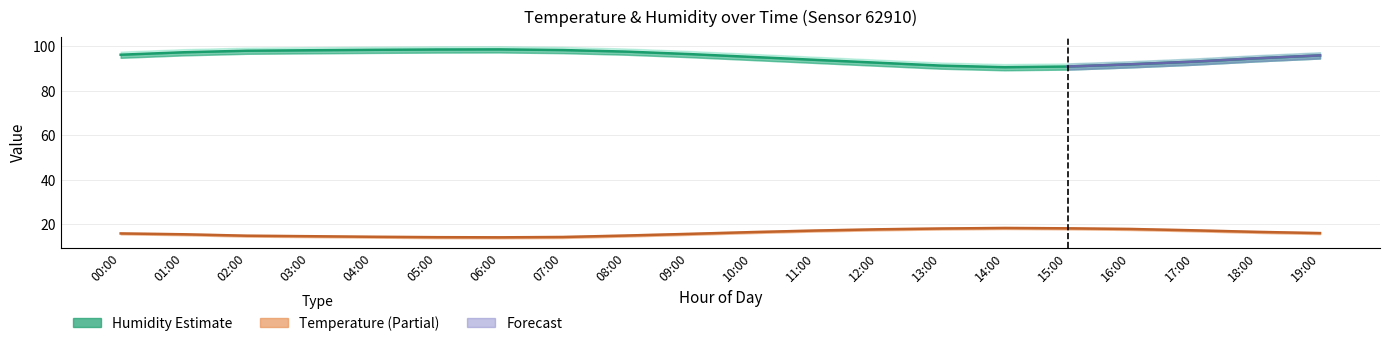

List the series in order of their peak value, highest first.

humidity_upper, humidity, humidity_lower, temperature_upper, temperature, temperature_lower